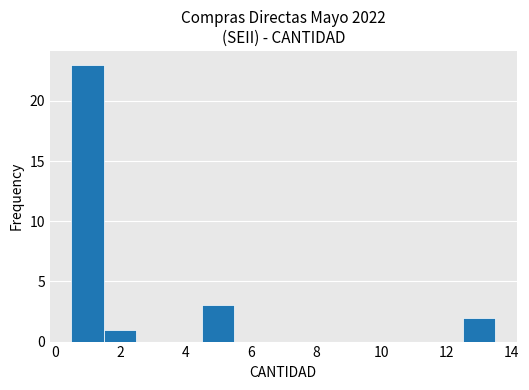

Reading left to right, list every bar in this chart as the range it spans on the x-axis followed by its height. Neither the bar edges nor the heights are printed on the chart, so give them approximately, as read against the axes.

0.5 to 1.5: 23
1.5 to 2.5: 1
2.5 to 3.5: 0
3.5 to 4.5: 0
4.5 to 5.5: 3
5.5 to 6.5: 0
6.5 to 7.5: 0
7.5 to 8.5: 0
8.5 to 9.5: 0
9.5 to 10.5: 0
10.5 to 11.5: 0
11.5 to 12.5: 0
12.5 to 13.5: 2